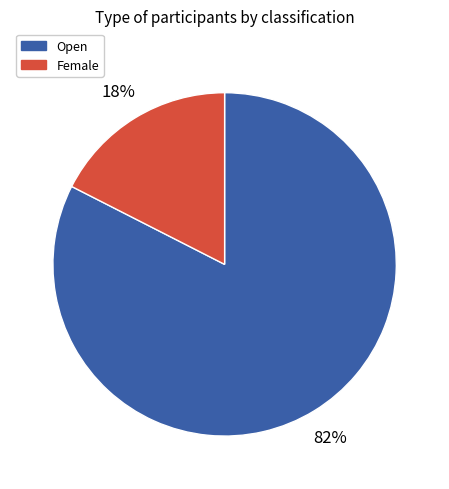

Does any single category account for the majority?

Yes